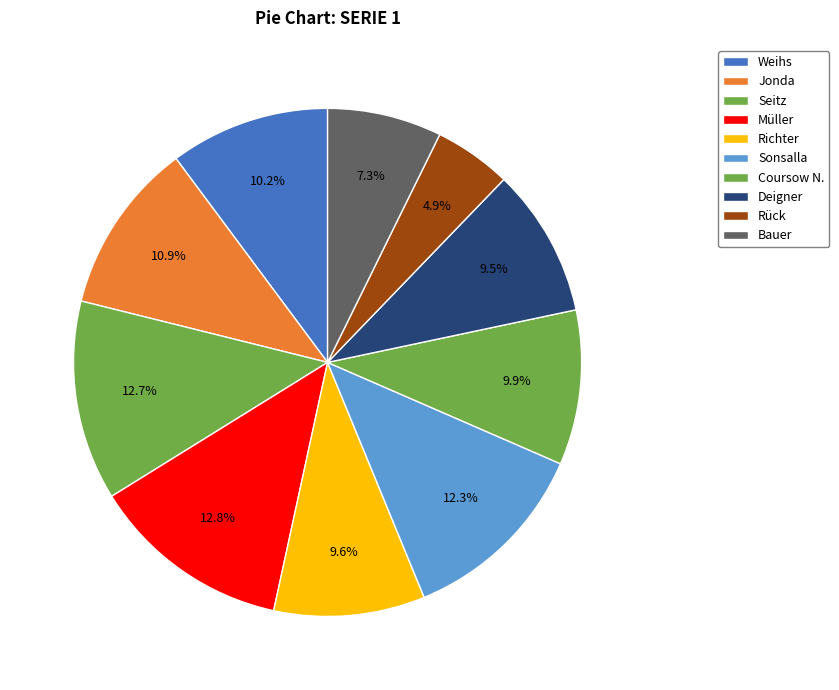

To the nearest percent, what is the average slice percentage?

10%